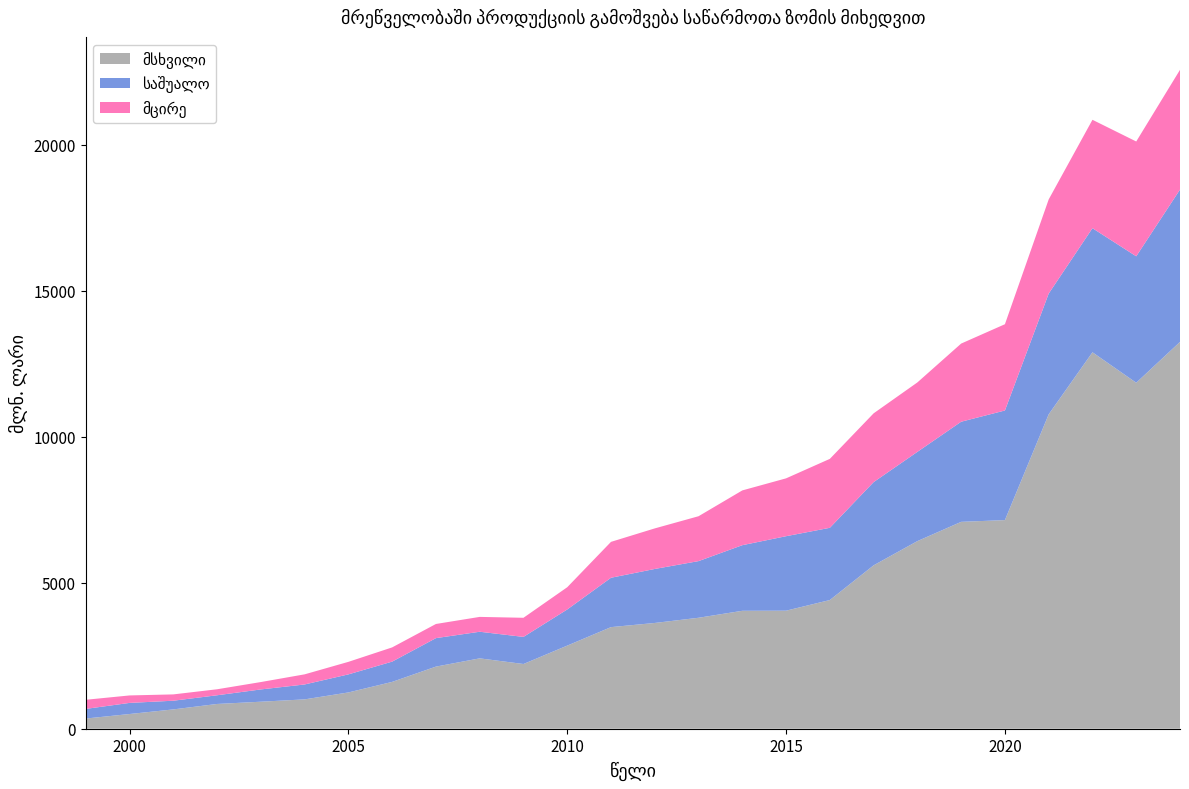

Reading left to right, list all the values displayed in this chart.

მსხვილი: 1999=348.9	2000=503.7	2001=661.8	2002=848.1	2003=925.3	2004=1005.6	2005=1243.0	2006=1604.2	2007=2128.0	2008=2410.8	2009=2217.3	2010=2847.5	2011=3480.8	2012=3623.4	2013=3801.4	2014=4040.2	2015=4044.1	2016=4409.0	2017=5597.8	2018=6427.6	2019=7087.5	2020=7147.8	2021=10771.4	2022=12896.8	2023=11853.3	2024=13252.7
საშუალო: 1999=330.4	2000=380.7	2001=297.7	2002=298.2	2003=420.8	2004=510.7	2005=619.0	2006=694.8	2007=975.8	2008=911.8	2009=928.6	2010=1238.2	2011=1691.4	2012=1850.2	2013=1941.1	2014=2247.9	2015=2551.8	2016=2474.5	2017=2851.0	2018=3058.0	2019=3430.5	2020=3755.2	2021=4136.2	2022=4251.6	2023=4331.9	2024=5219.3
მცირე: 1999=312.4	2000=255.9	2001=216.5	2002=205.3	2003=253.0	2004=346.9	2005=429.0	2006=487.3	2007=484.8	2008=508.6	2009=654.8	2010=761.5	2011=1229.7	2012=1389.5	2013=1537.4	2014=1876.5	2015=1982.0	2016=2361.9	2017=2356.2	2018=2378.6	2019=2677.3	2020=2955.4	2021=3226.0	2022=3713.6	2023=3933.4	2024=4101.6